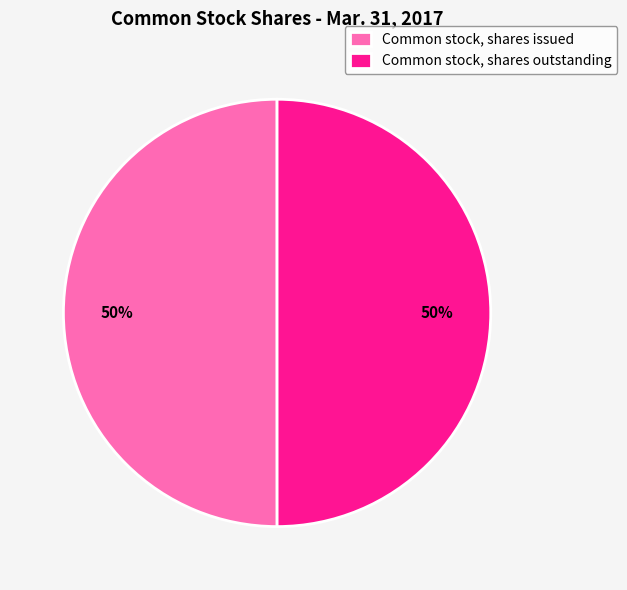

To the nearest percent, what percentage of the pie is Common stock, shares issued?

50%